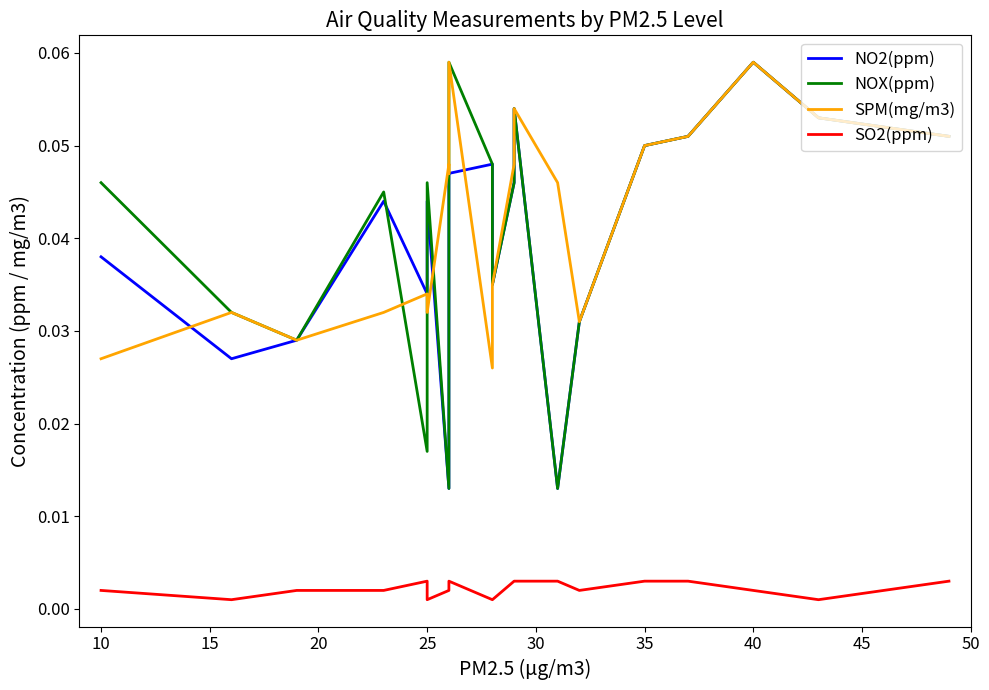

What is the label of the 19th point from the right?

10